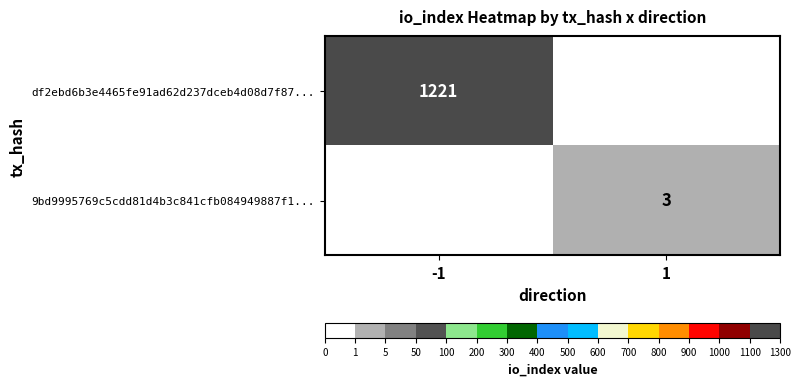

The df2ebd6b3e4465fe91ad62d237dceb4d08d7f87... series shows 1221 at -1. True or false?

True